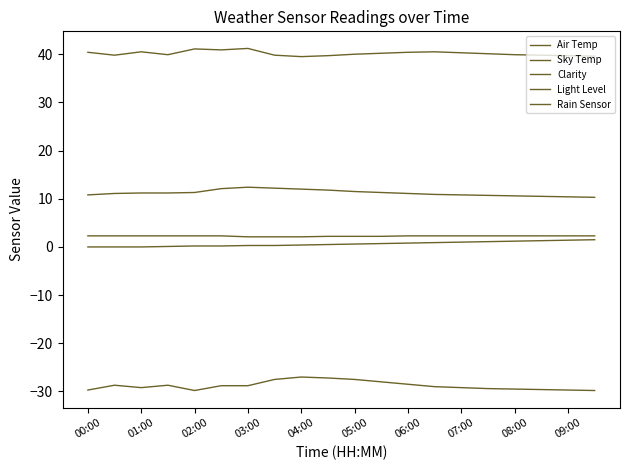

How many lines are shown in the chart?

5